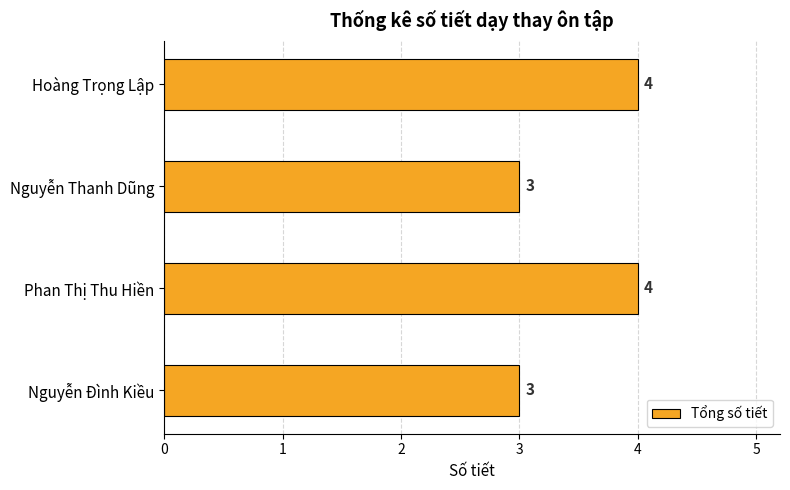

What is the average value?

4